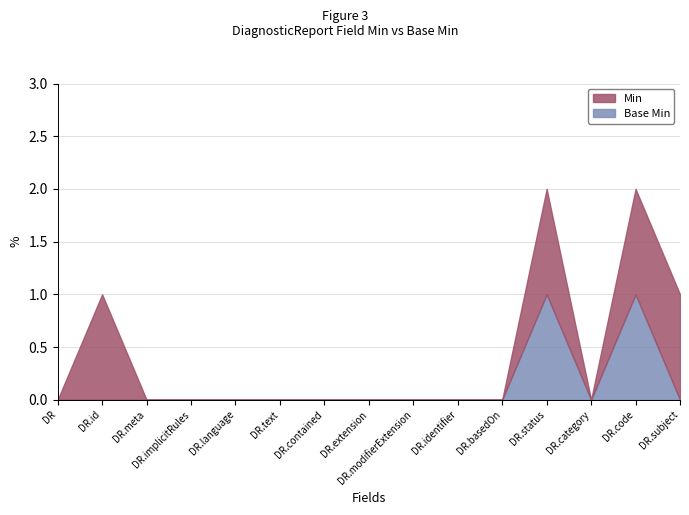

True or false: Min has a value of 0 at DiagnosticReport.contained.

True